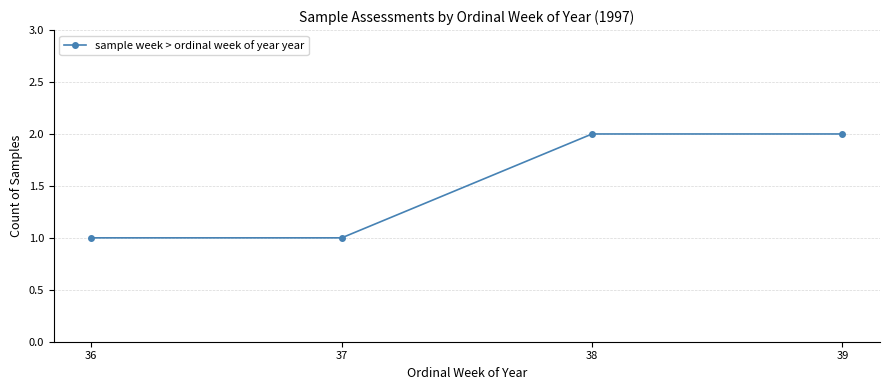

Reading right to left, list all the values displayed in this chart.

2	2	1	1